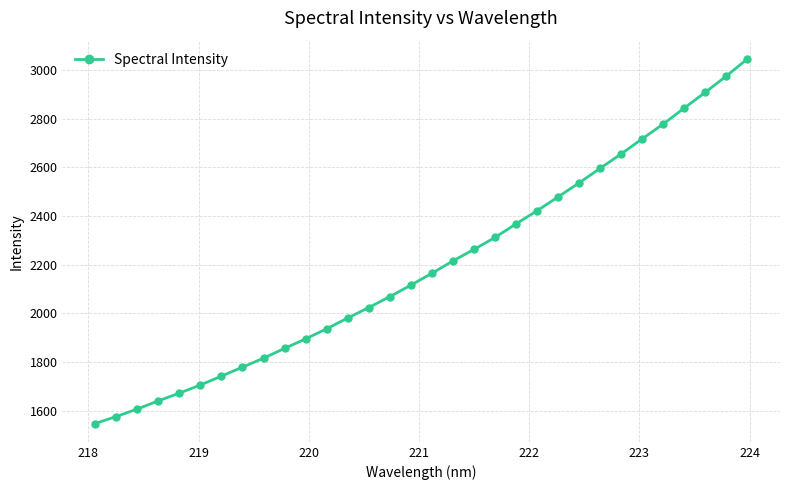

What is the smallest value displayed?

1547.2